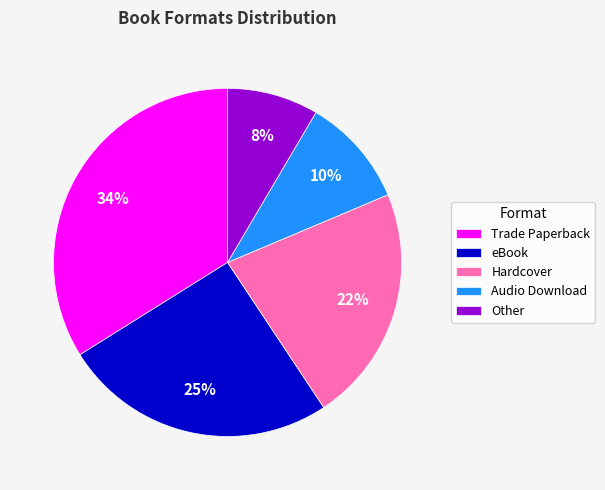

Approximately how many times larger is the value at Other compared to eBook?

0.3